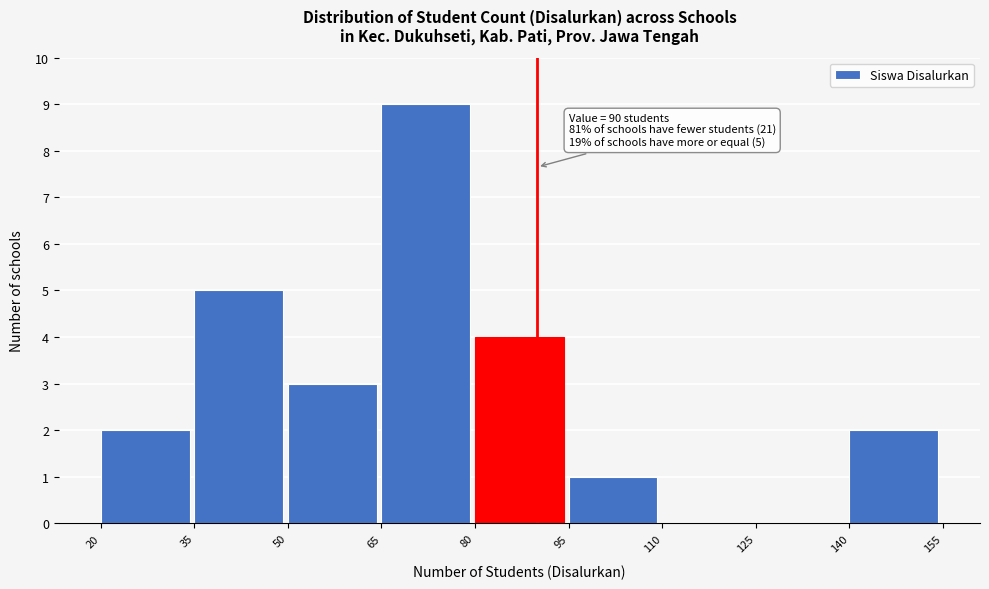

Which range on the x-axis has the tallest bar?

65 to 80